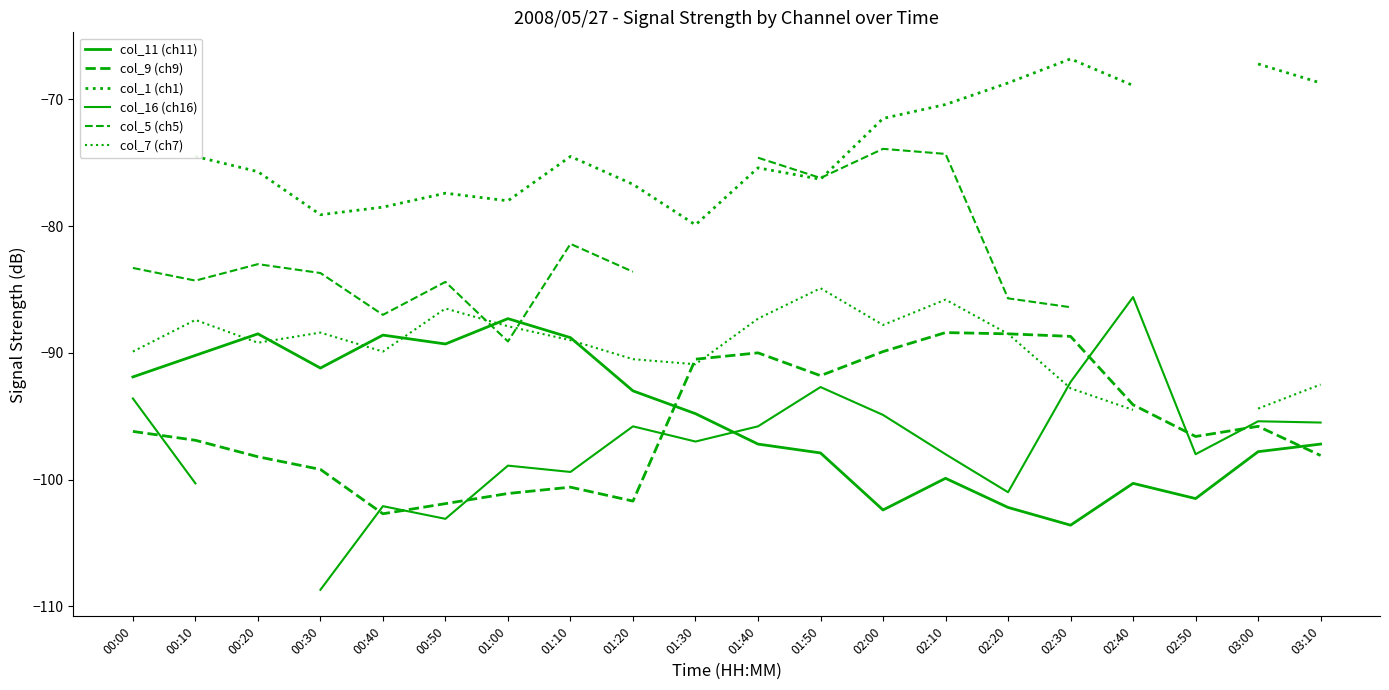

How many lines are shown in the chart?

6